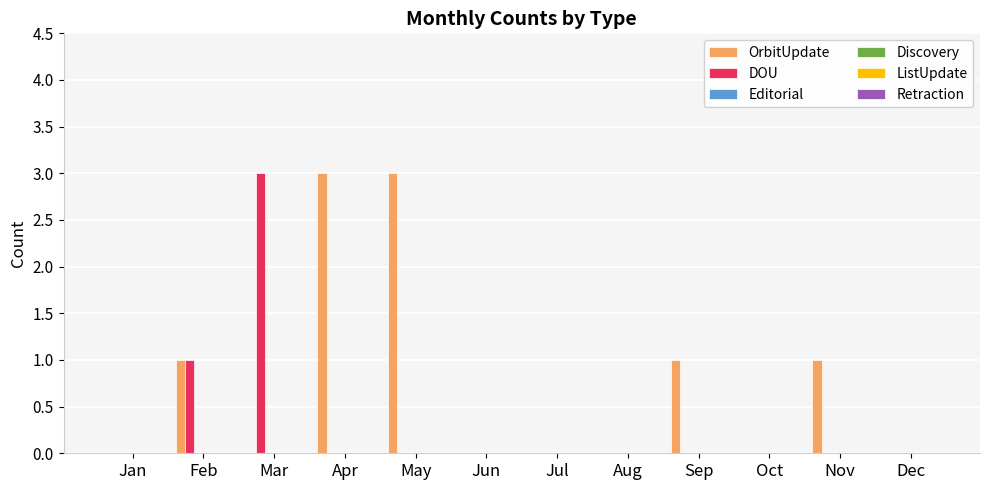

Count the number of data series in this chart.

2